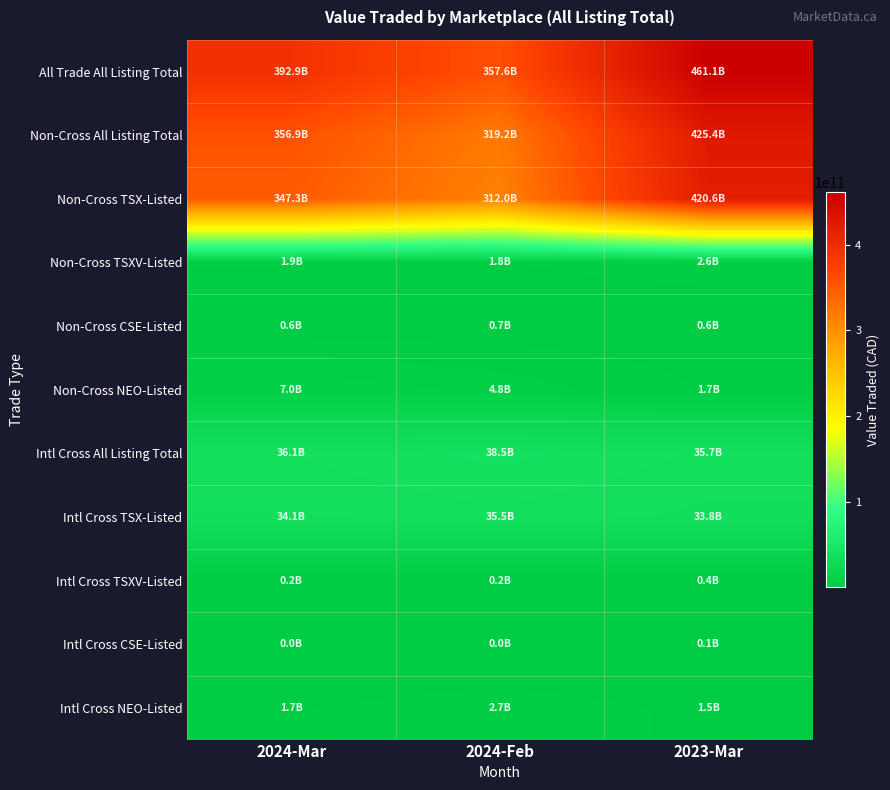

Which label corresponds to the smallest value in the chart?

2024-Mar